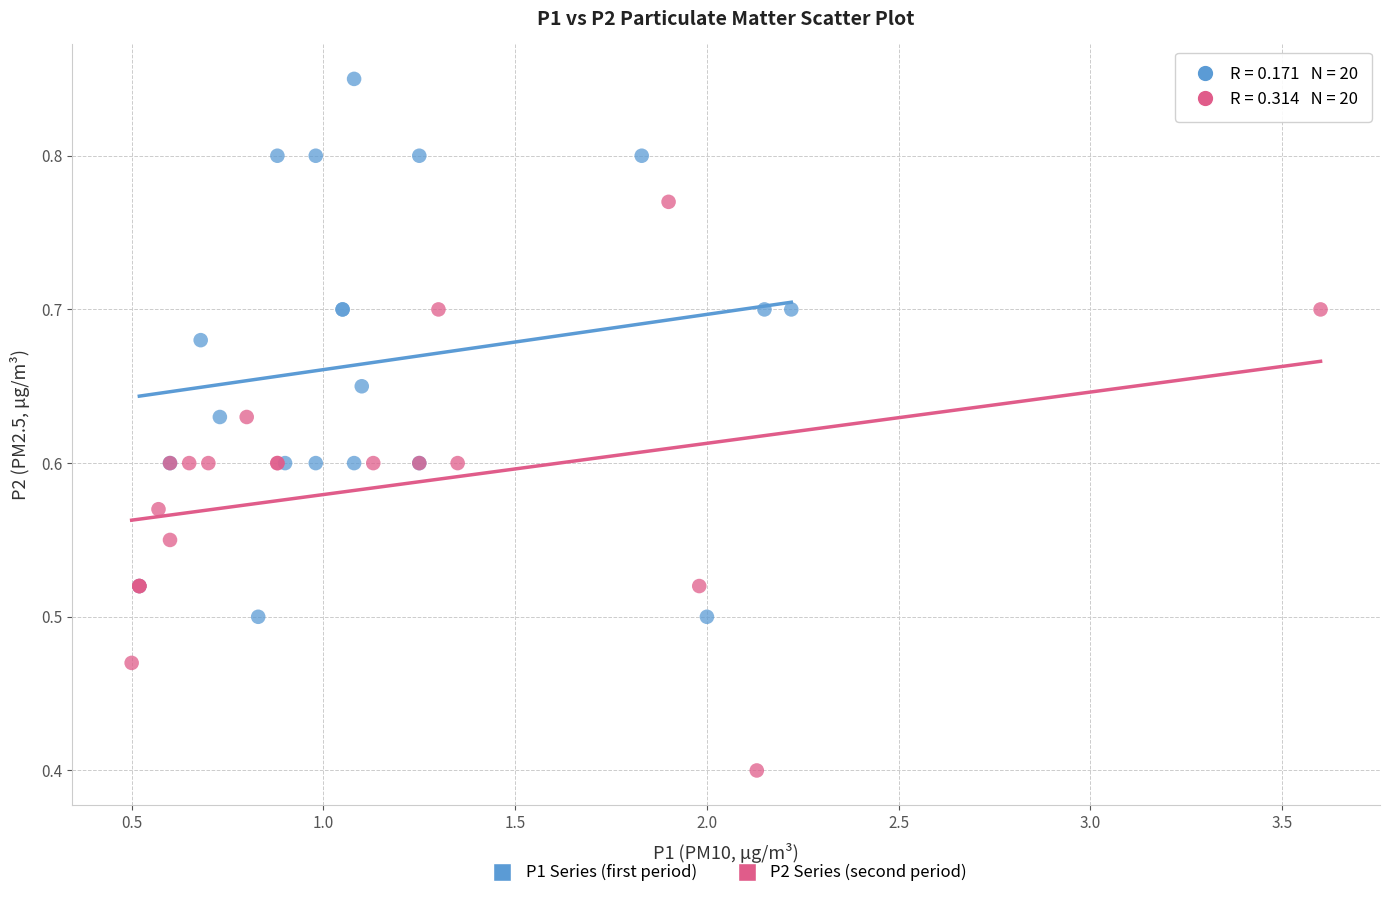

Which series reaches the minimum Y coordinate?

P2 Series (second period)